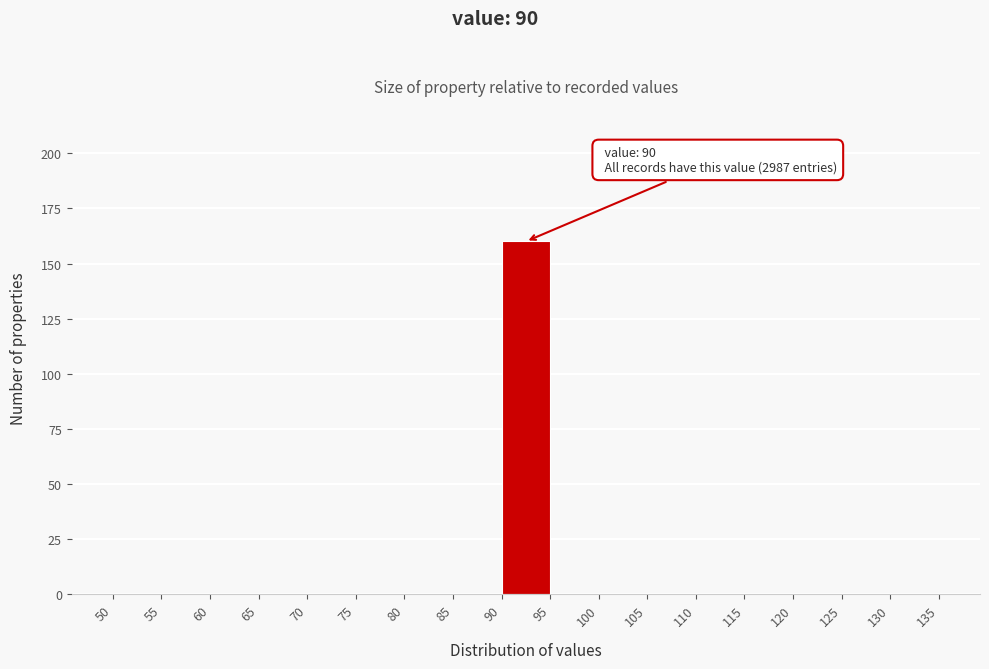

Which range on the x-axis has the tallest bar?

90 to 95